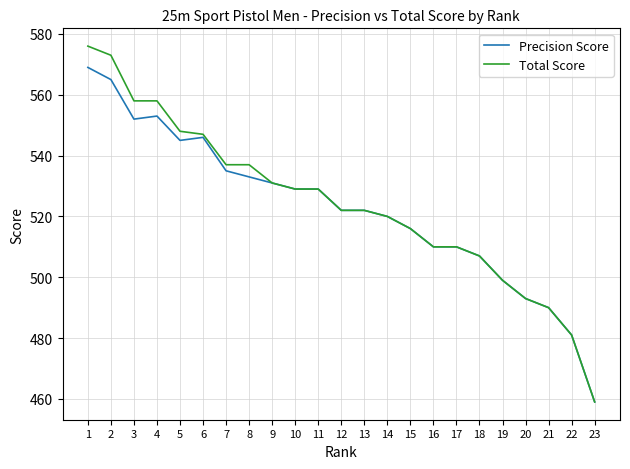

What is the difference between the maximum and minimum values in the Total Score series?

117